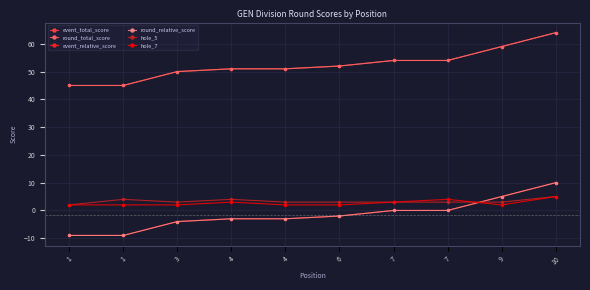

Is this an area chart (filled region under the line)?

No